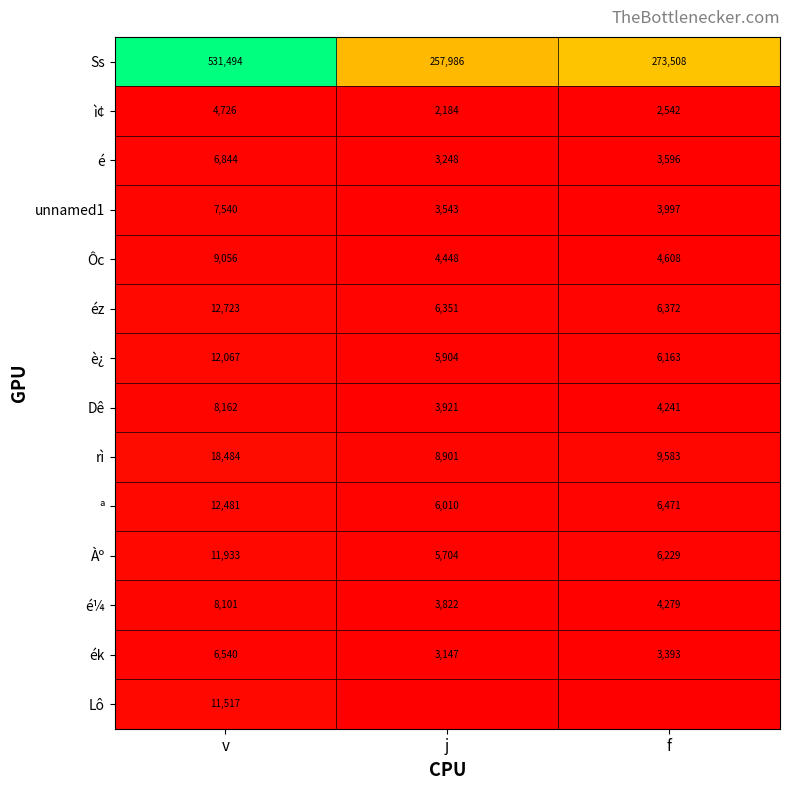

What is the difference between the maximum and second lowest values in the unnamed1 series?

3543